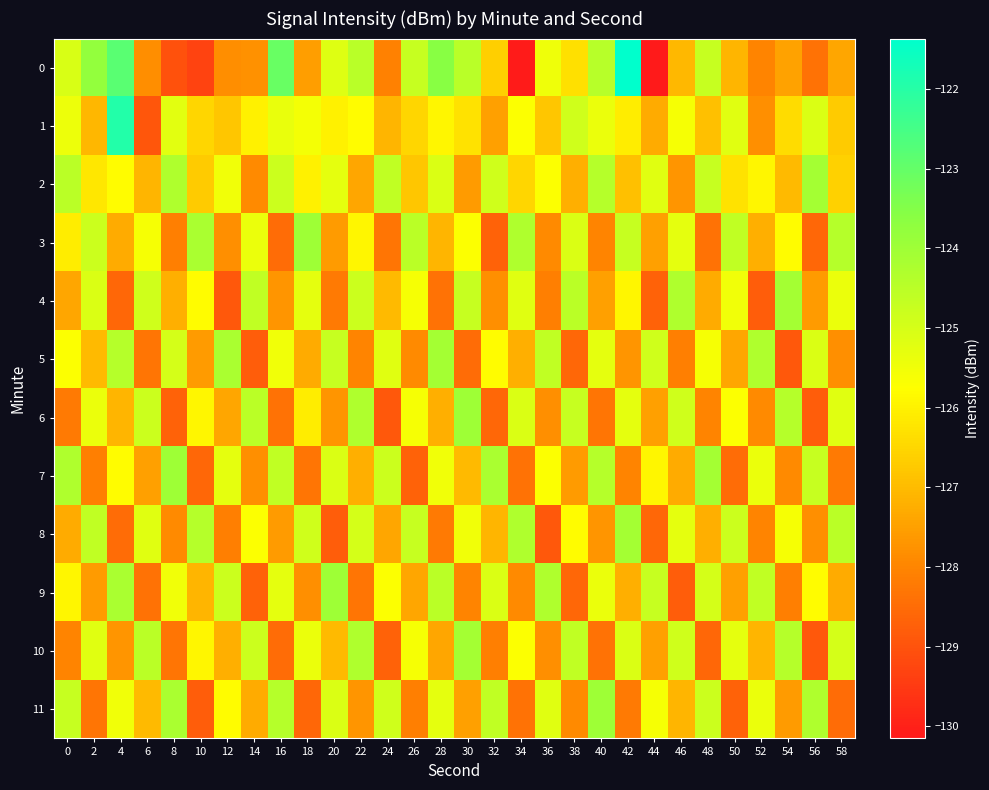

At which category is the sum across all series the highest?

4